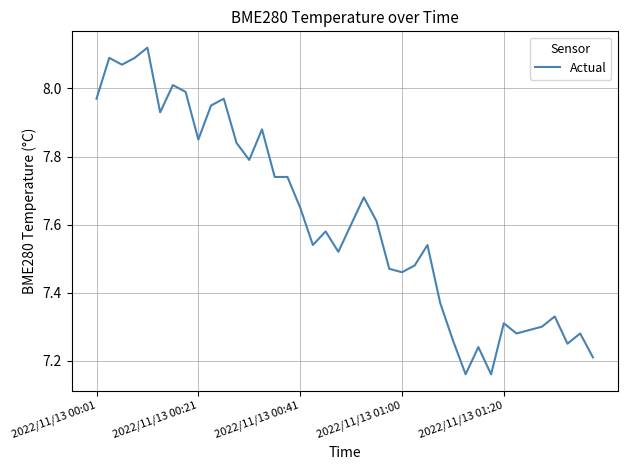

What is the difference between the maximum and minimum values?

1.0